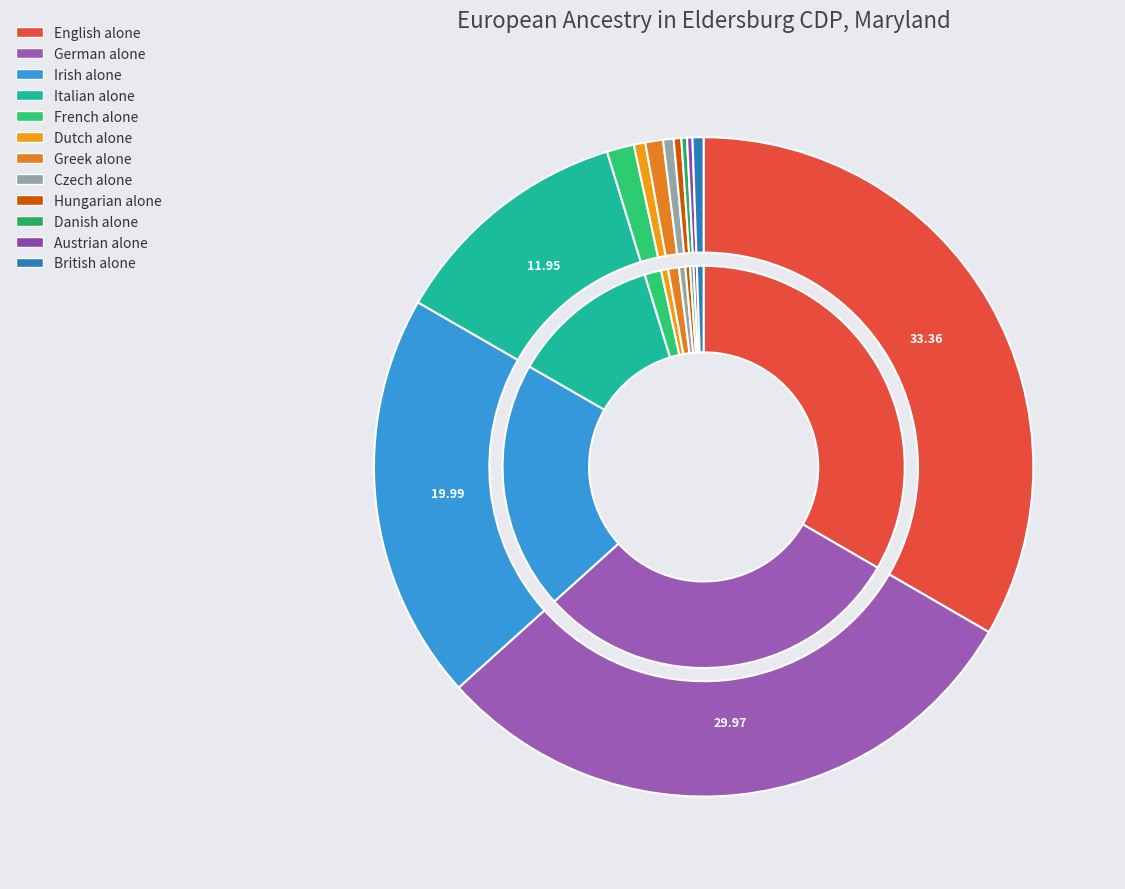

Which category has the smallest portion of the pie?

Austrian alone